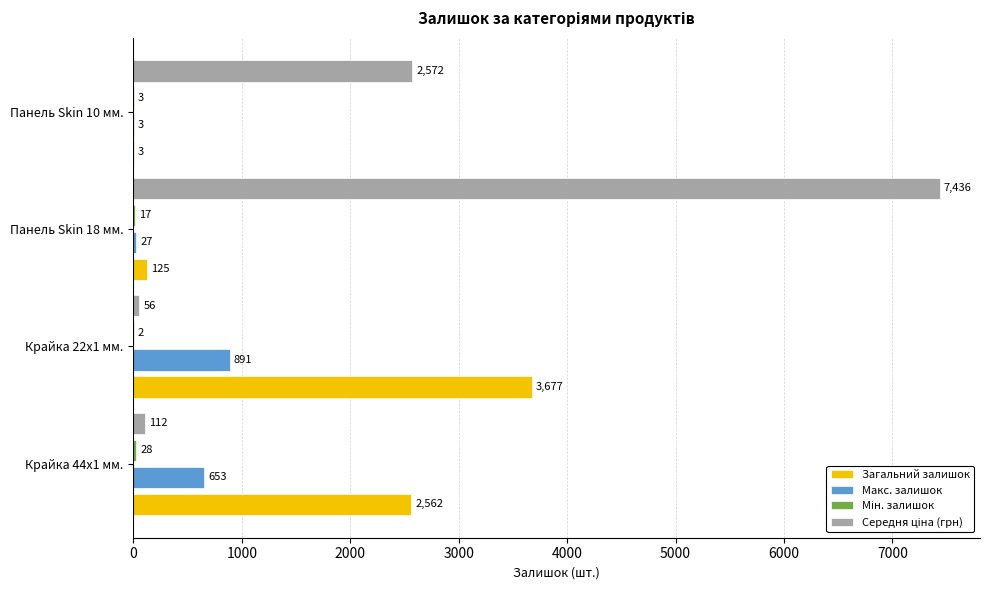

The value of Макс. залишок at Панель Skin 18 мм. is 27.0. True or false?

True